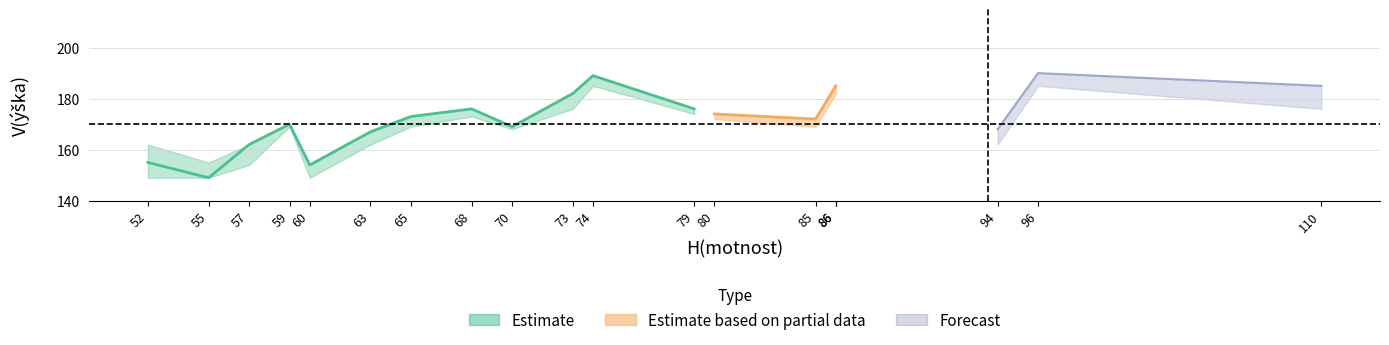

Reading right to left, extract all data points from this chart.

V_upper: 110=185	96=190	94=168	86=185	86=185	85=172	80=174	79=176	74=189	73=182	70=169	68=176	65=173	63=167	60=154	59=170	57=162	55=155	52=162
V_center: 110=185	96=190	94=168	86=185	86=185	85=172	80=174	79=176	74=189	73=182	70=169	68=176	65=173	63=167	60=154	59=170	57=162	55=149	52=155
V_lower: 110=176	96=185	94=162	86=182	86=182	85=169	80=172	79=174	74=185	73=176	70=168	68=173	65=169	63=162	60=149	59=169	57=154	55=149	52=149
P_upper: 110=0	96=1	94=0	86=0	86=1	85=1	80=1	79=1	74=0	73=1	70=1	68=1	65=0	63=1	60=0	59=0	57=0	55=0	52=1
P_center: 110=0	96=1	94=0	86=0	86=1	85=1	80=1	79=1	74=0	73=1	70=1	68=1	65=0	63=1	60=0	59=0	57=0	55=0	52=1
P_lower: 110=0	96=1	94=0	86=0	86=0	85=0	80=1	79=1	74=0	73=1	70=1	68=1	65=0	63=0	60=0	59=0	57=0	55=0	52=0